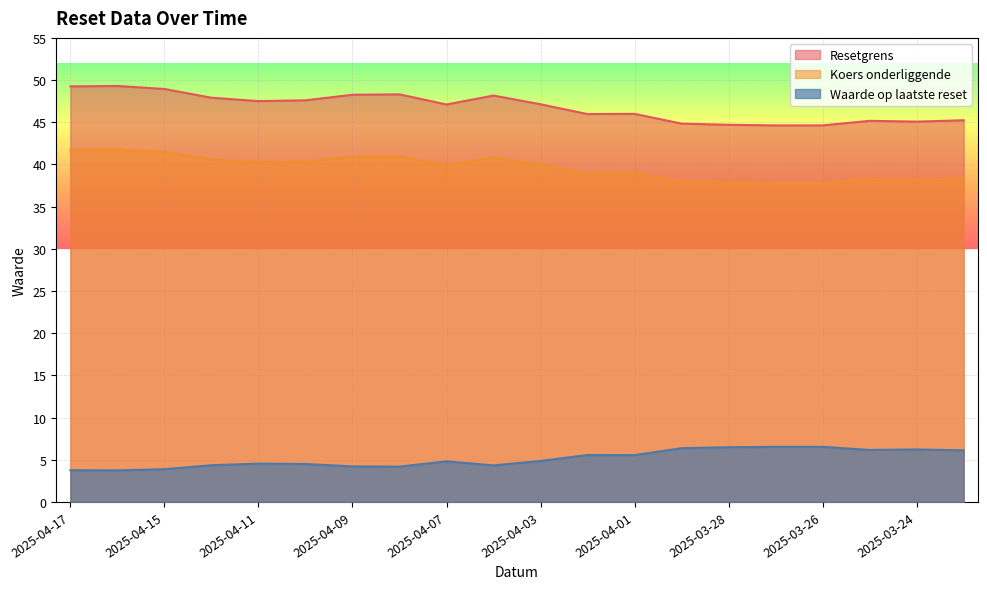

What is the difference between the Resetgrens values at 2025-04-02 and 2025-03-31?

1.1